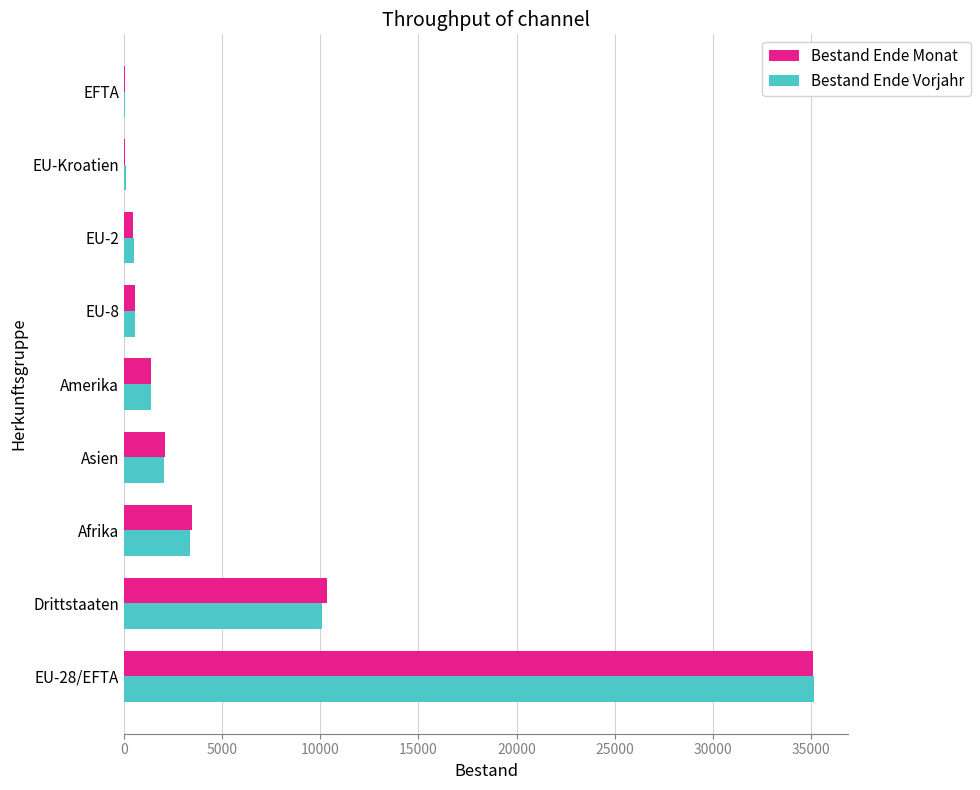

The Bestand Ende Monat series shows 2104 at Asien. True or false?

True